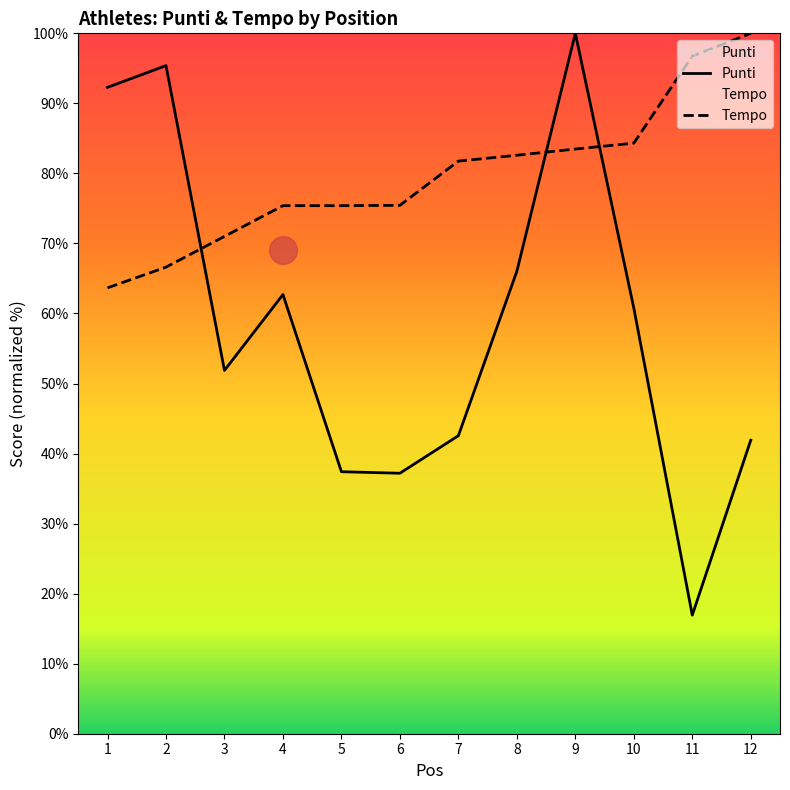

Which series has the widest spread of Y values?

Punti